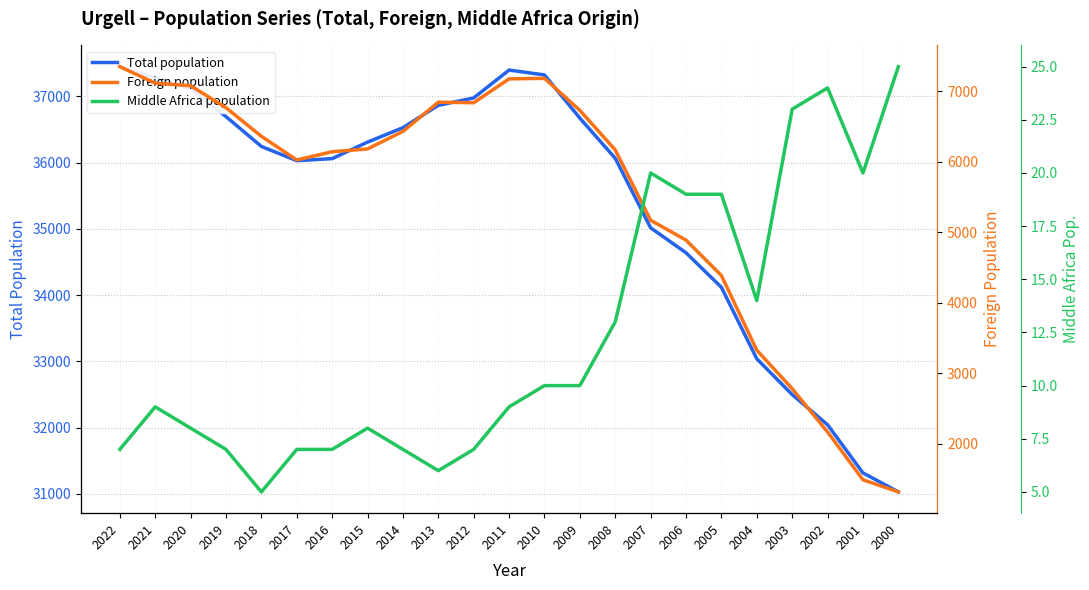

True or false: Middle Africa population and Total population cross at least once.

False